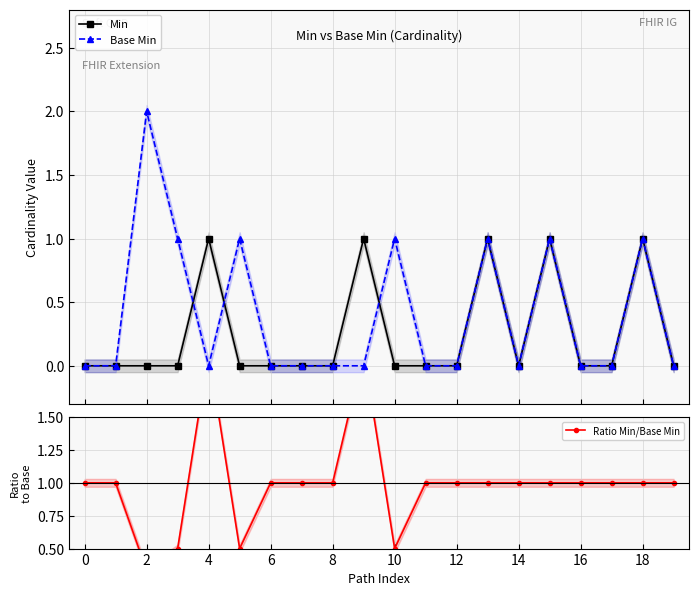

How many interior local peaks does the Ratio Min/Base Min series have?

2